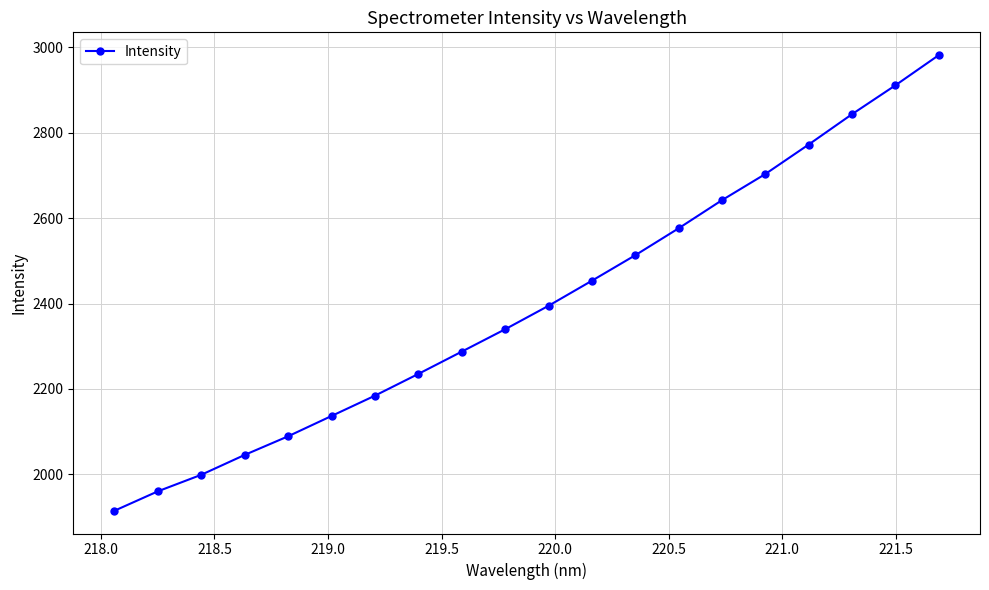

What is the difference between the maximum and minimum values?

1067.6